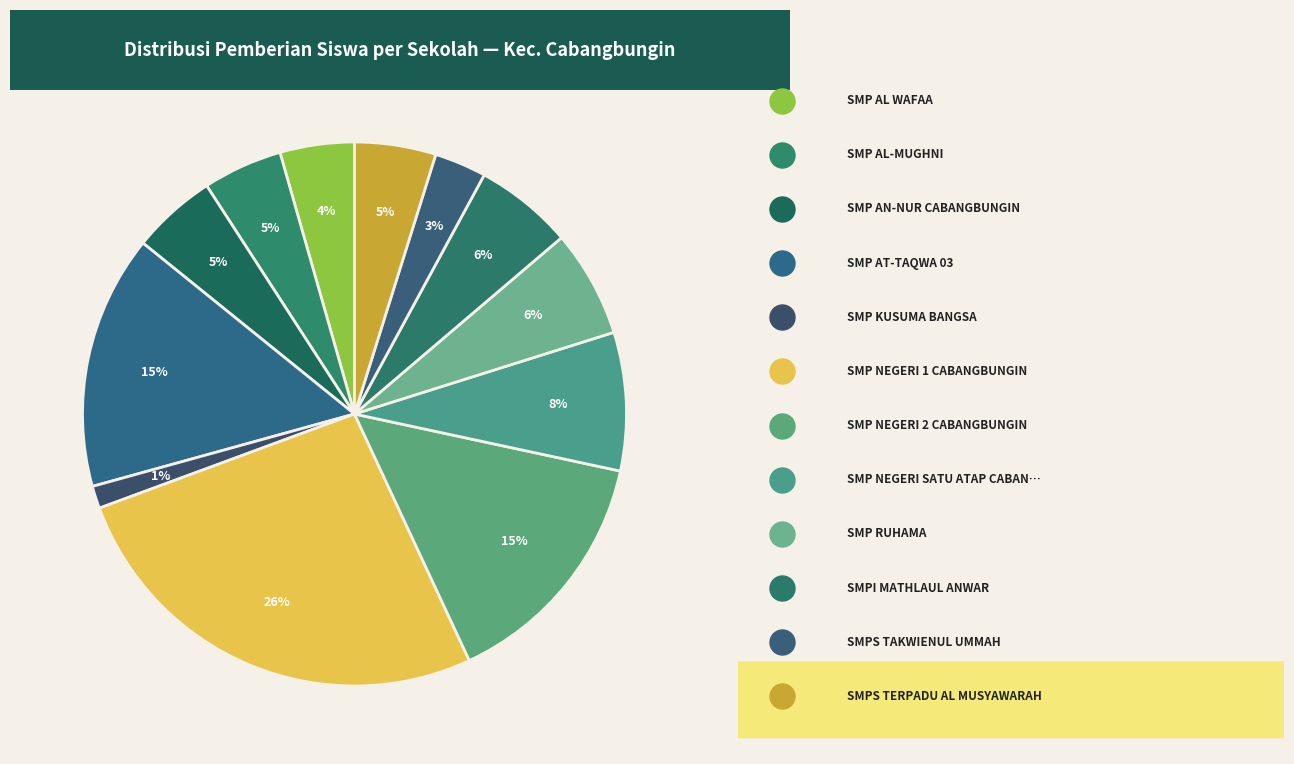

How many slices are in this pie chart?

12